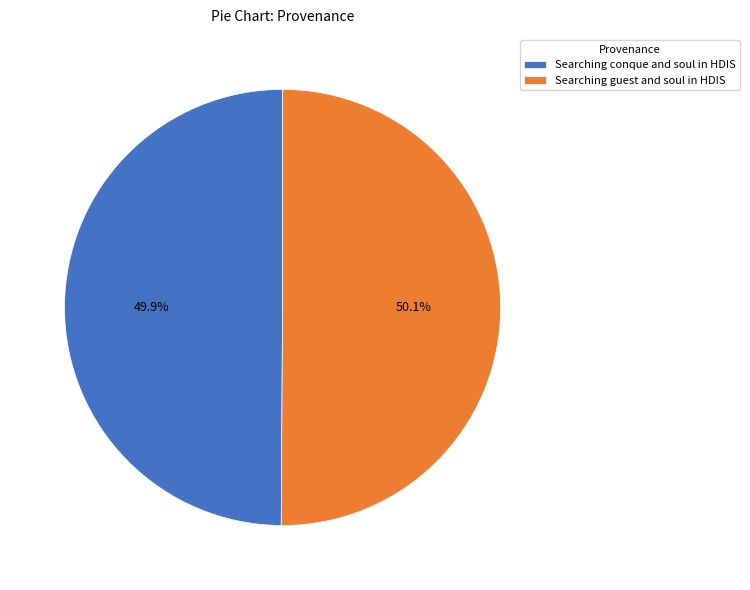

What is the ratio of the value at Searching guest and soul in HDIS to the value at Searching conque and soul in HDIS?

1.0